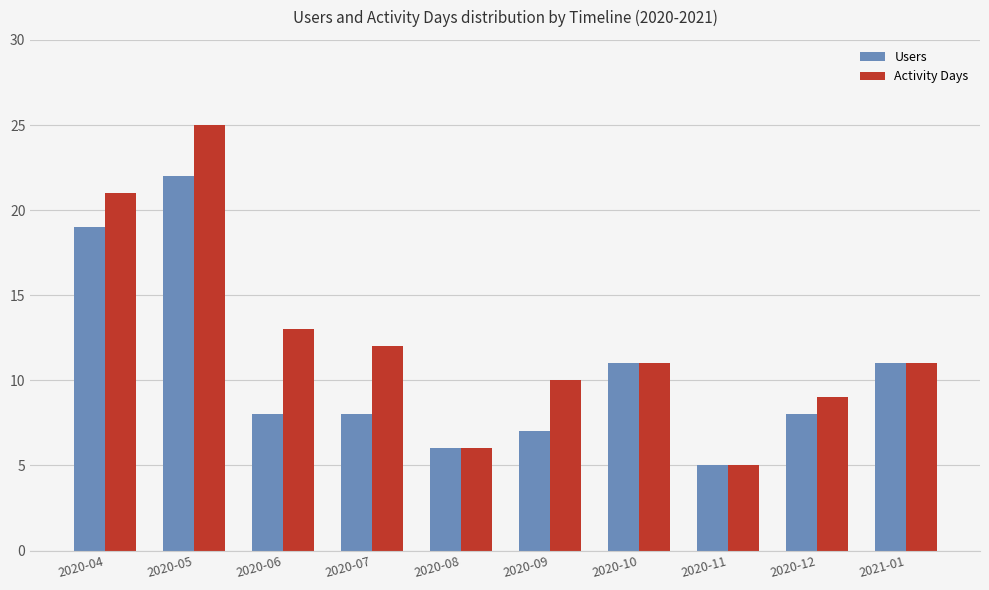

Which series has the widest spread of values?

Activity Days